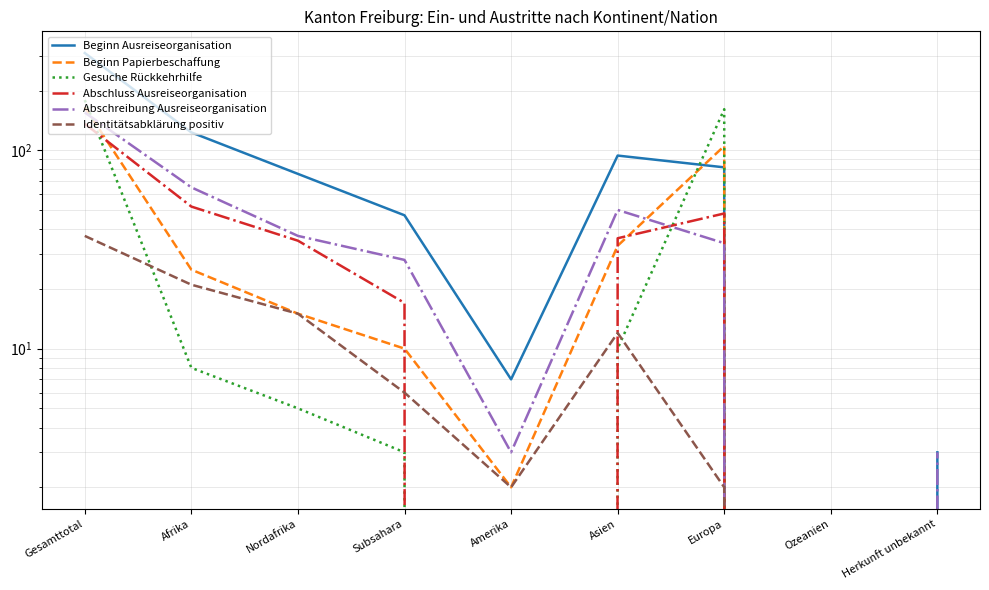

What are all the series names shown in the legend?

Beginn Ausreiseorganisation, Beginn Papierbeschaffung, Gesuche Rückkehrhilfe, Abschluss Ausreiseorganisation, Abschreibung Ausreiseorganisation, Identitätsabklärung positiv